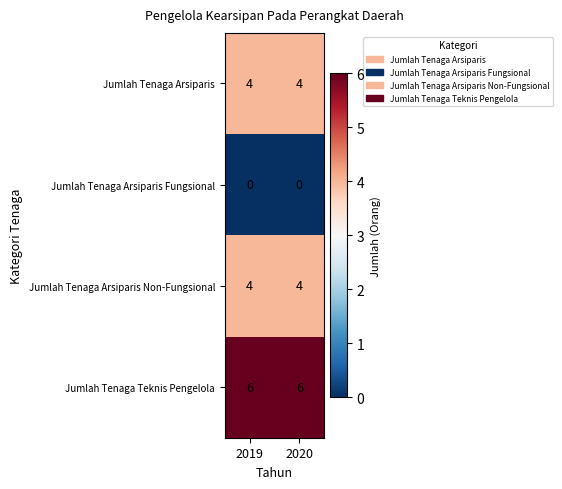

What is the total value across all series at 2020?

14